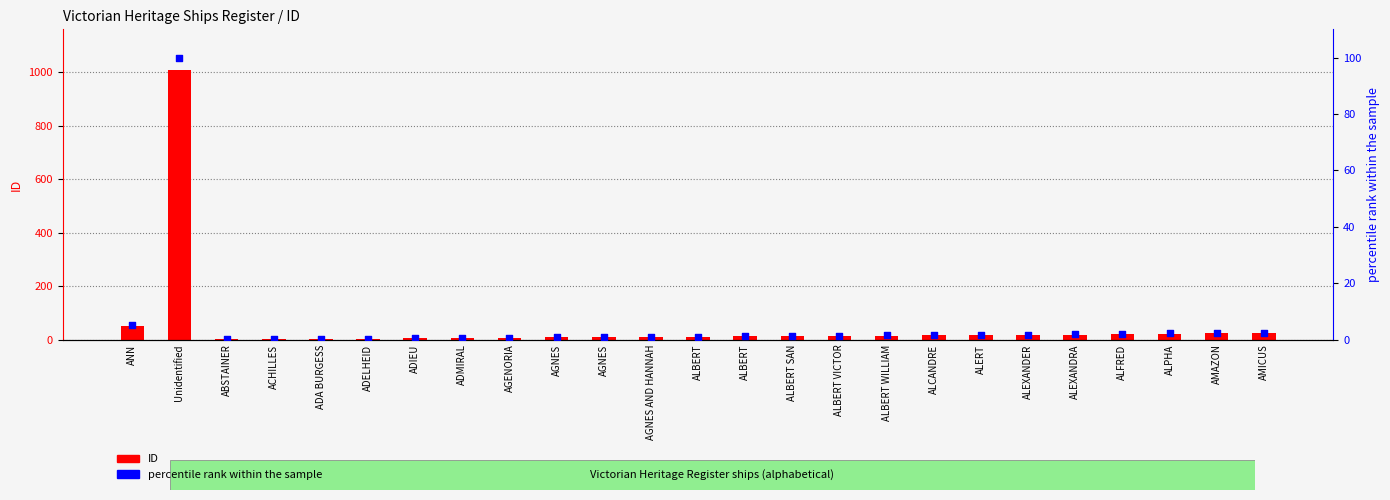

Which series has the largest total across all categories?

ID